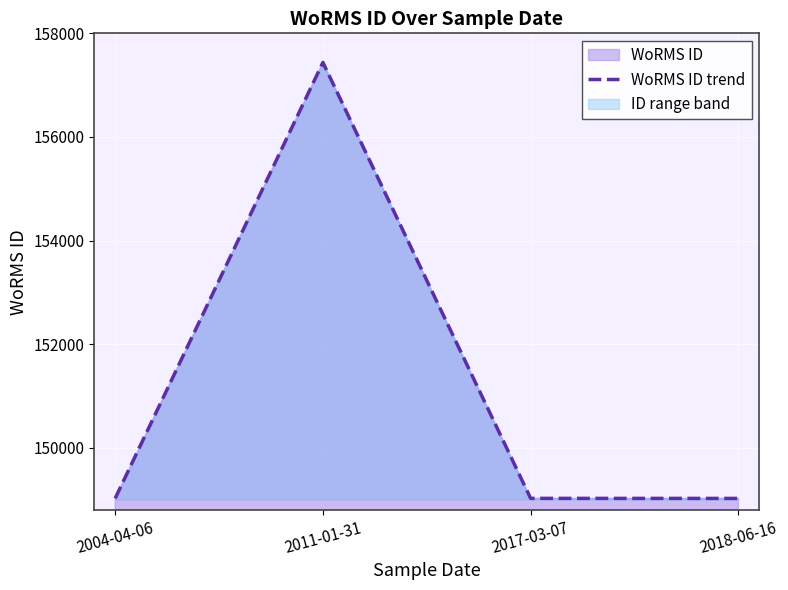

How many lines are shown in the chart?

1